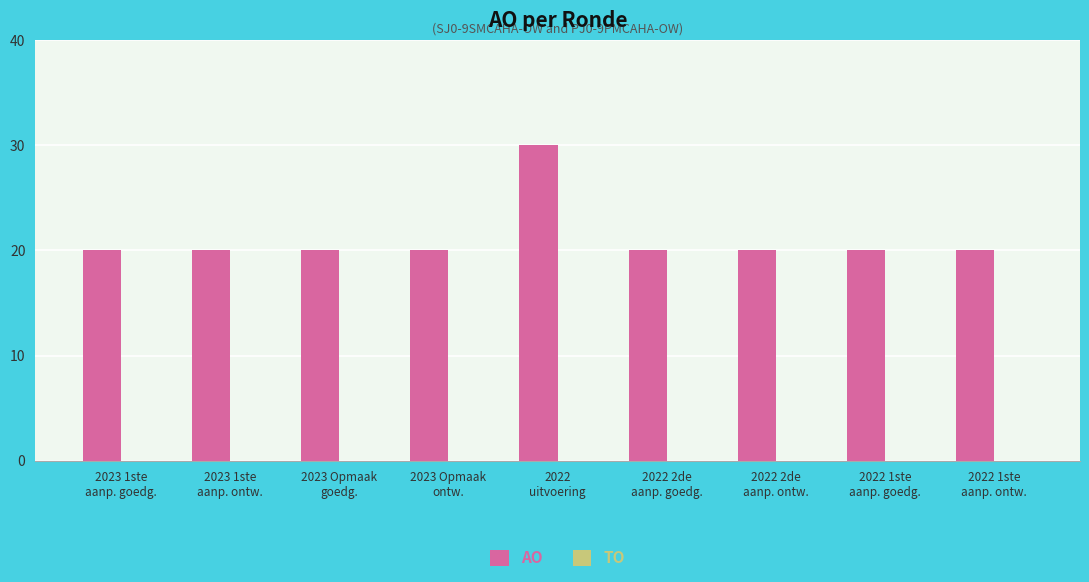

What is the label of the 4th bar from the right?

2022 2de
aanp. goedg.